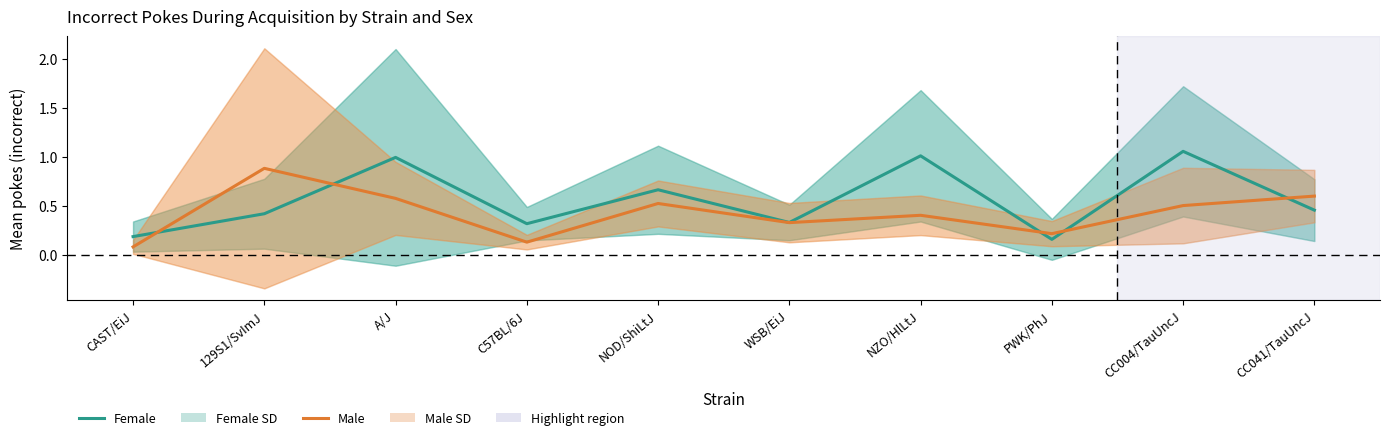

Which series has the largest range (max minus min)?

Female (mean ± SD)